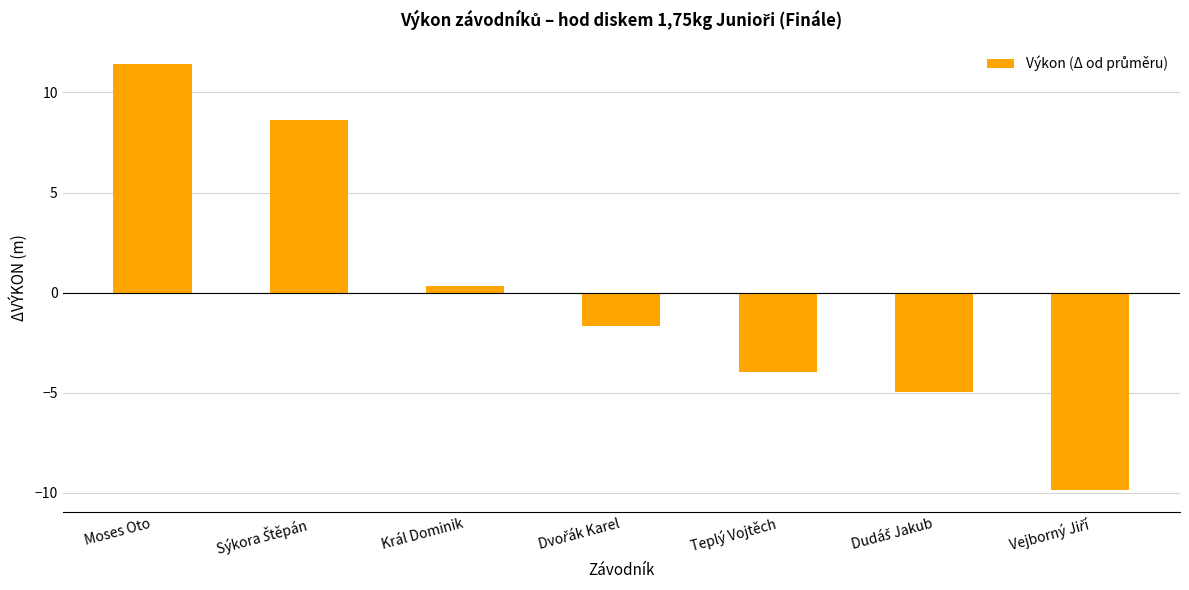

The value at Moses Oto is 17.0. True or false?

False